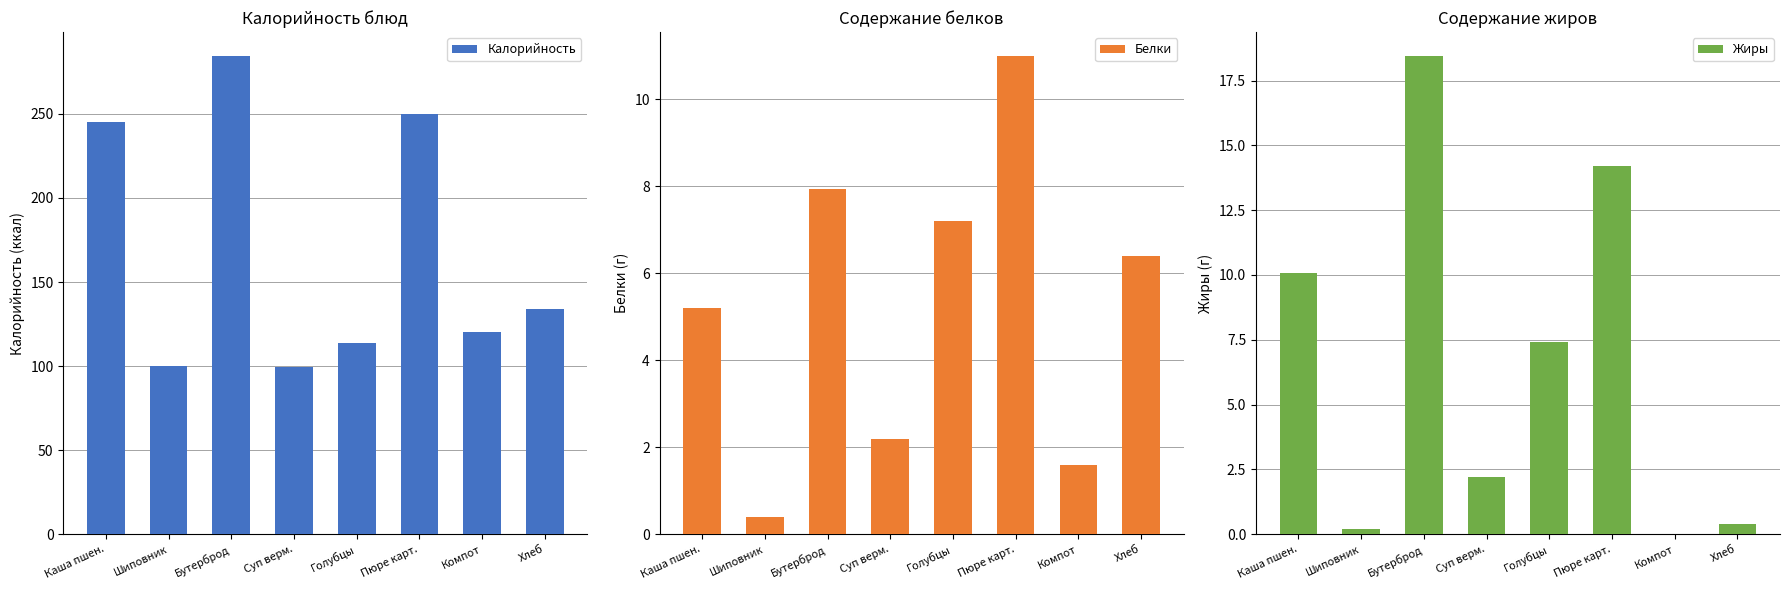

At which category is the sum across all series the highest?

Бутерброд